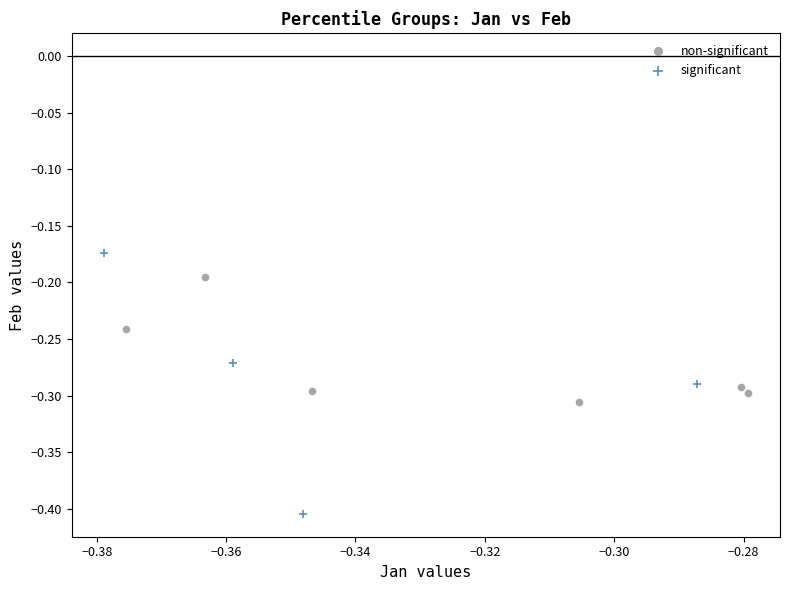

Which series contains the lowest Y value?

significant